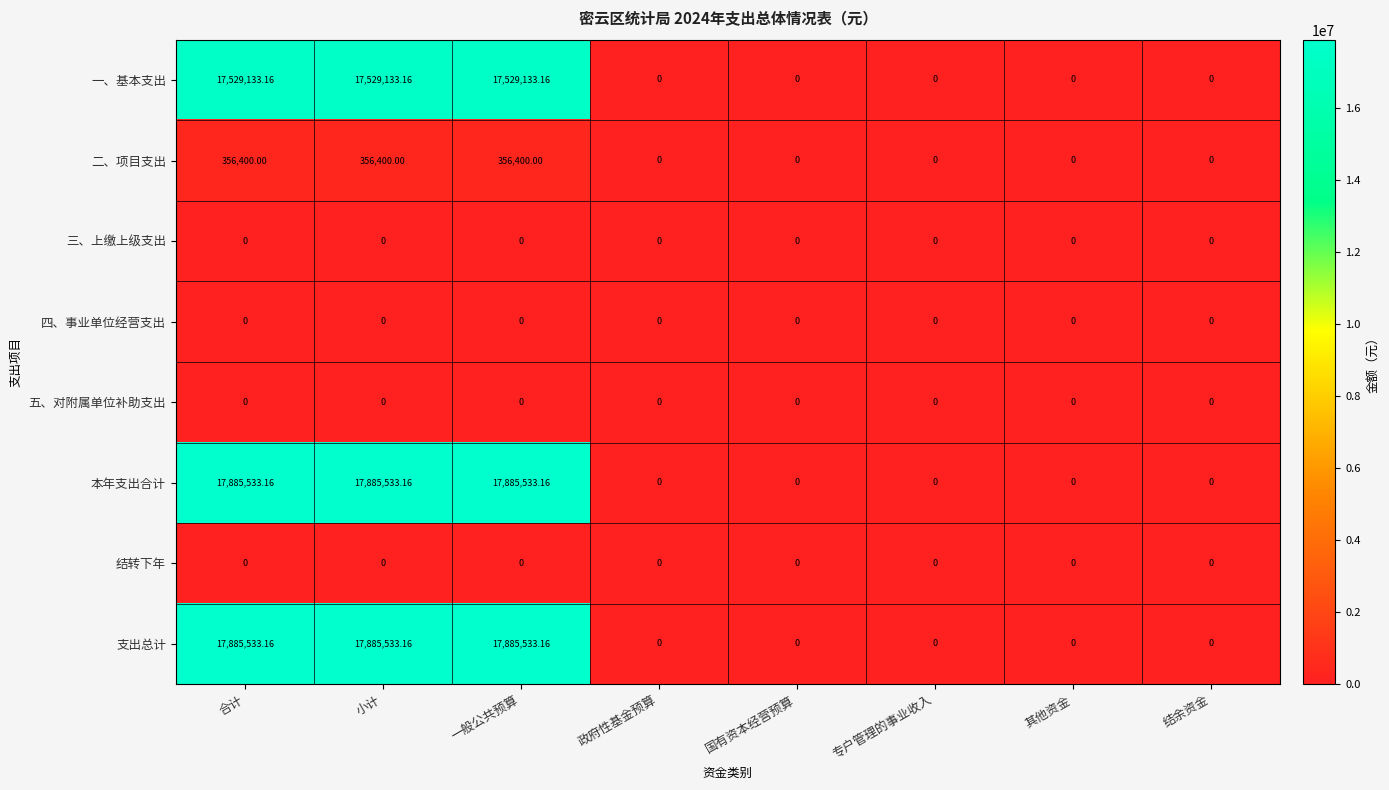

Is the value of 一、基本支出 at 一般公共预算 greater than the value of 二、项目支出 at 国有资本经营预算?

Yes